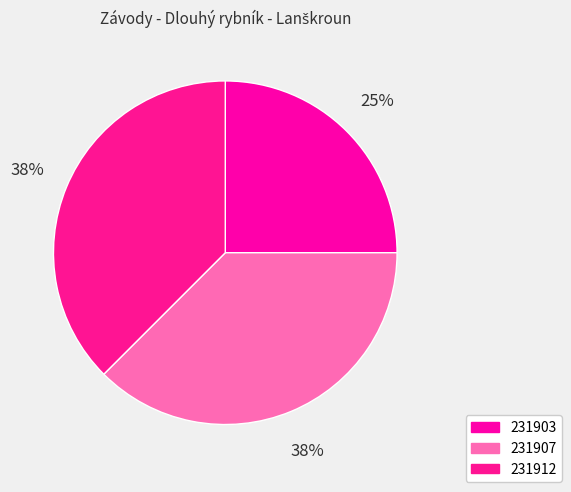

Count the number of slices in the pie.

3